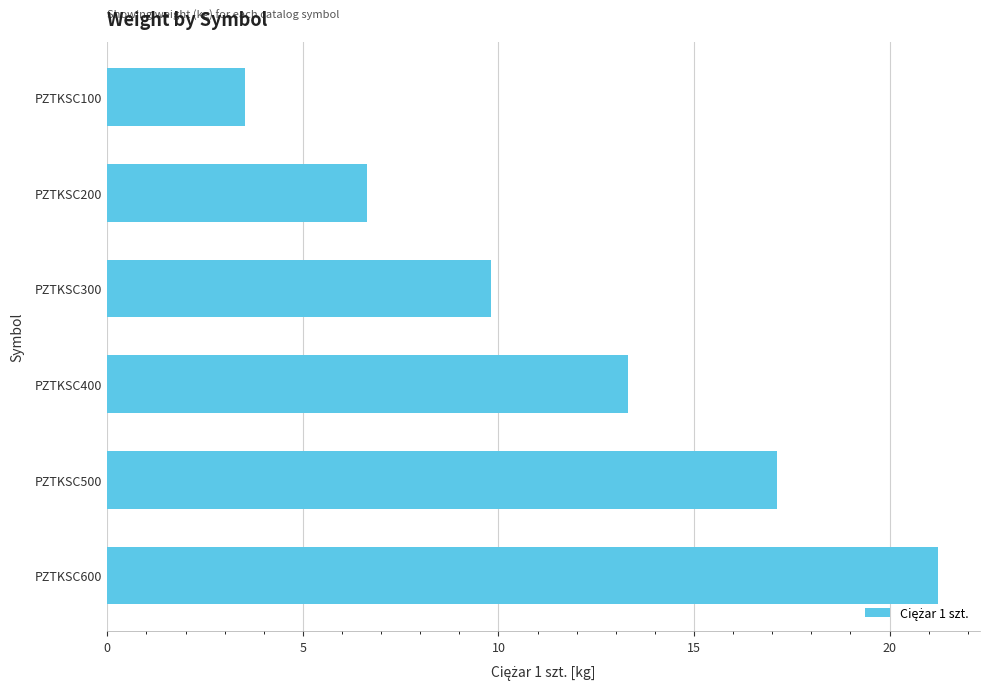

What is the difference between the second highest and second lowest values?

10.5